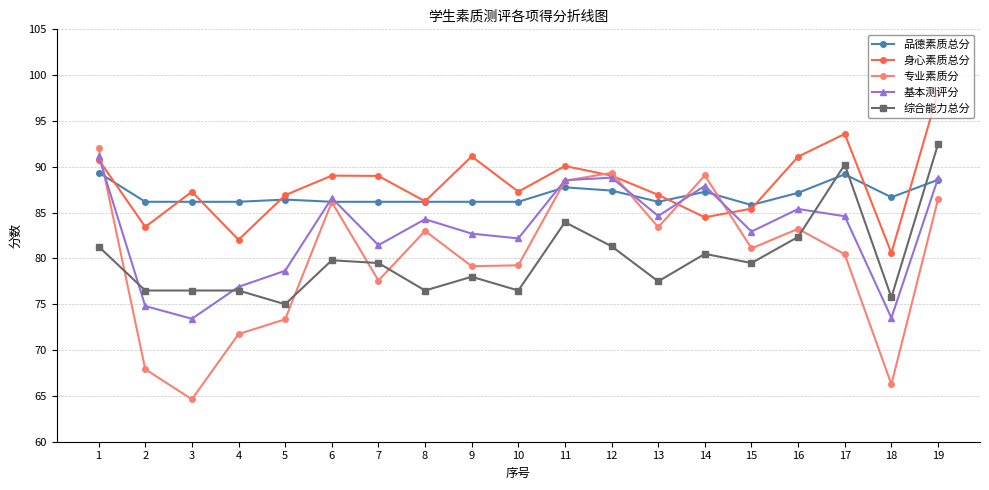

Which series has the widest spread of values?

专业素质分